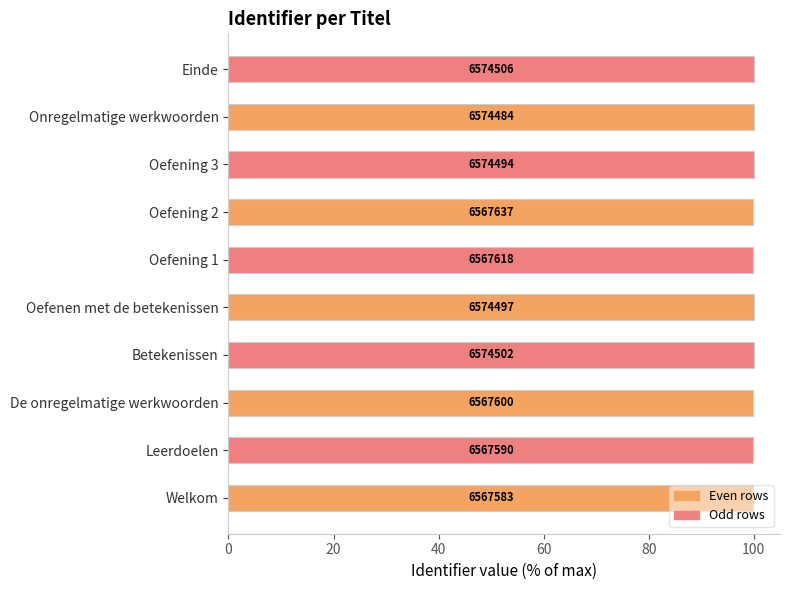

How many bars are there in total?

10